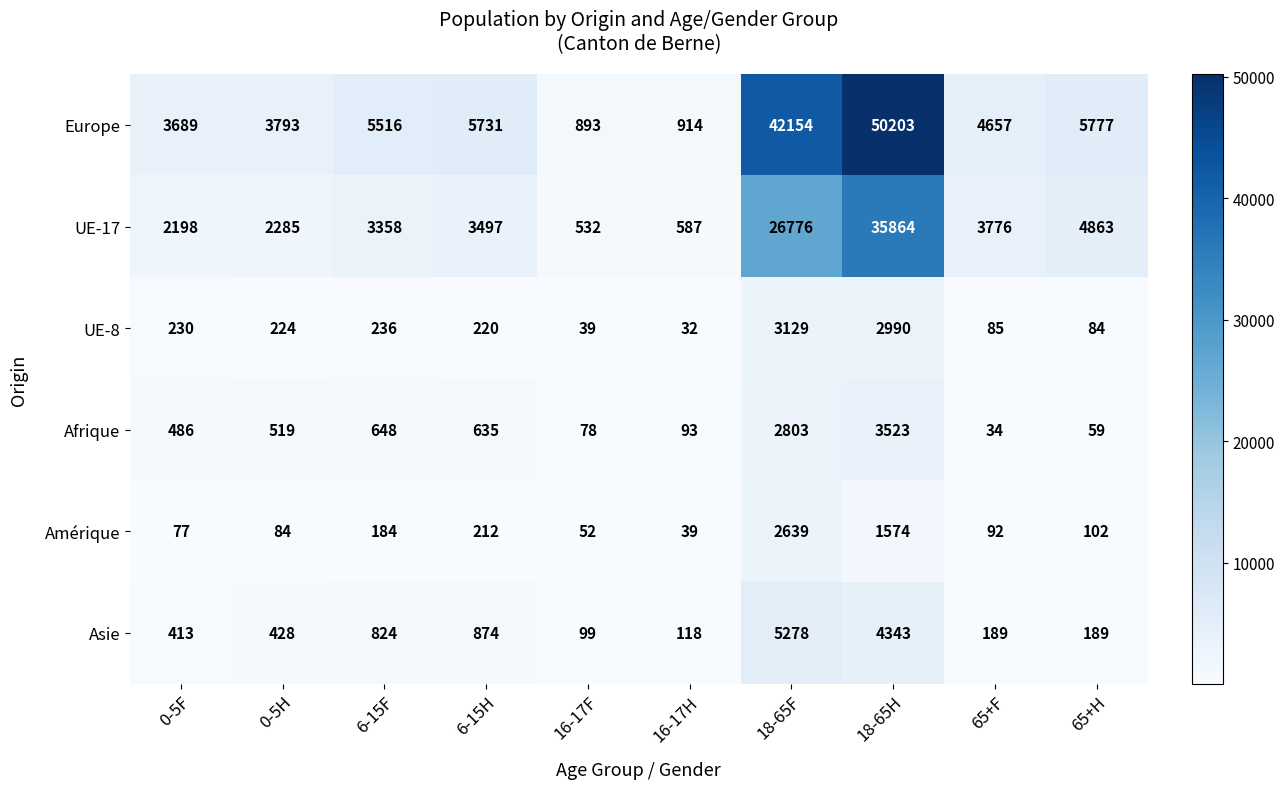

What is the difference between the highest and lowest values at 16-17F?

854